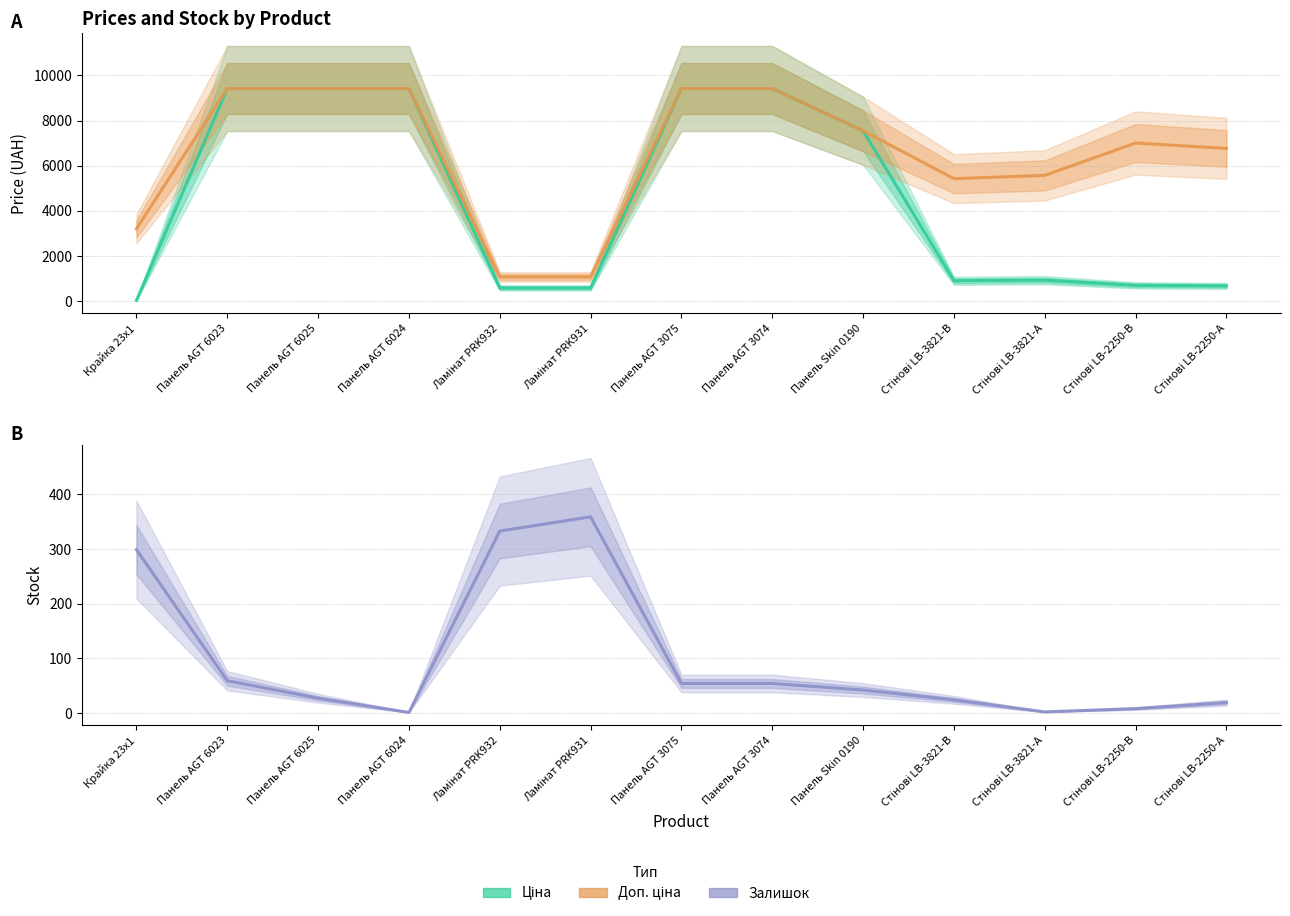

Is this an area chart (filled region under the line)?

No